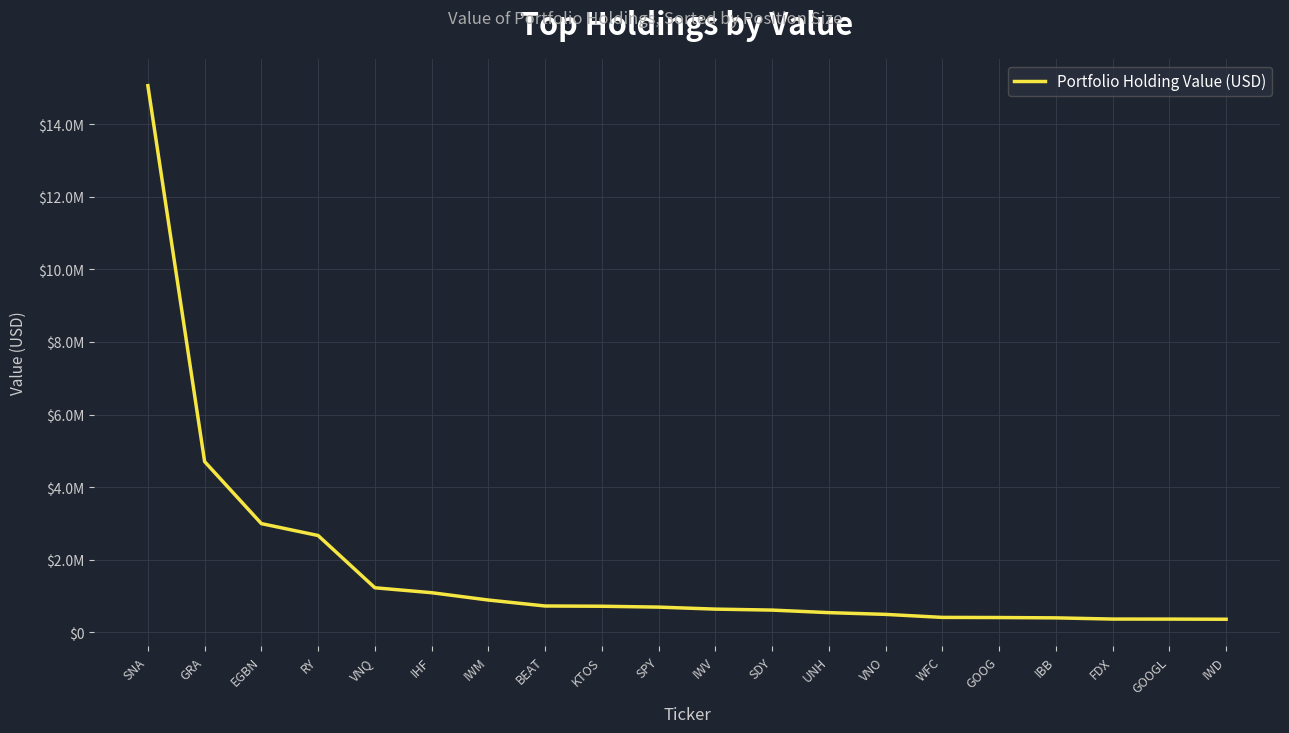

Which has a higher value, EGBN or UNH?

EGBN